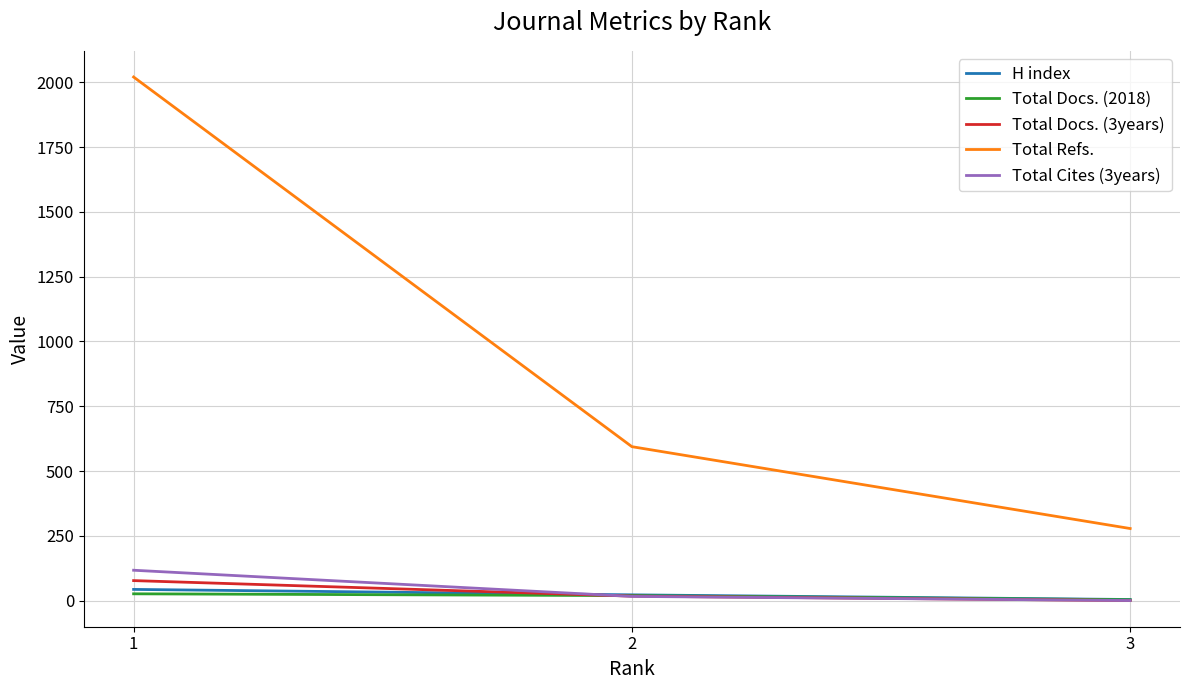

Where does the Total Docs. (2018) series first go above 19?

1